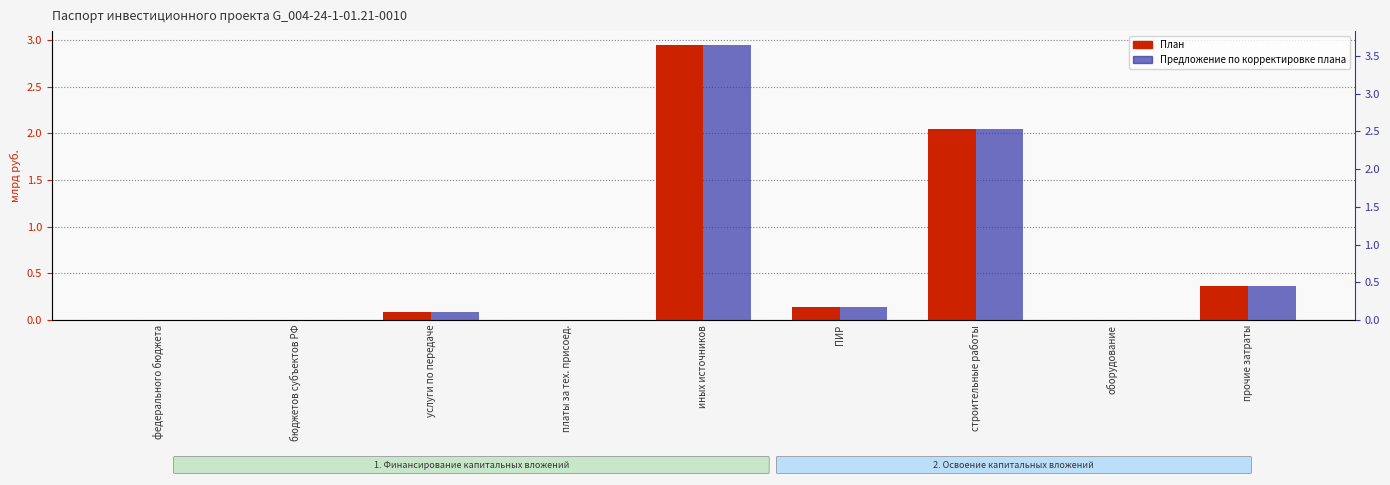

Is it true that План equals 0.0 at федерального бюджета?

True